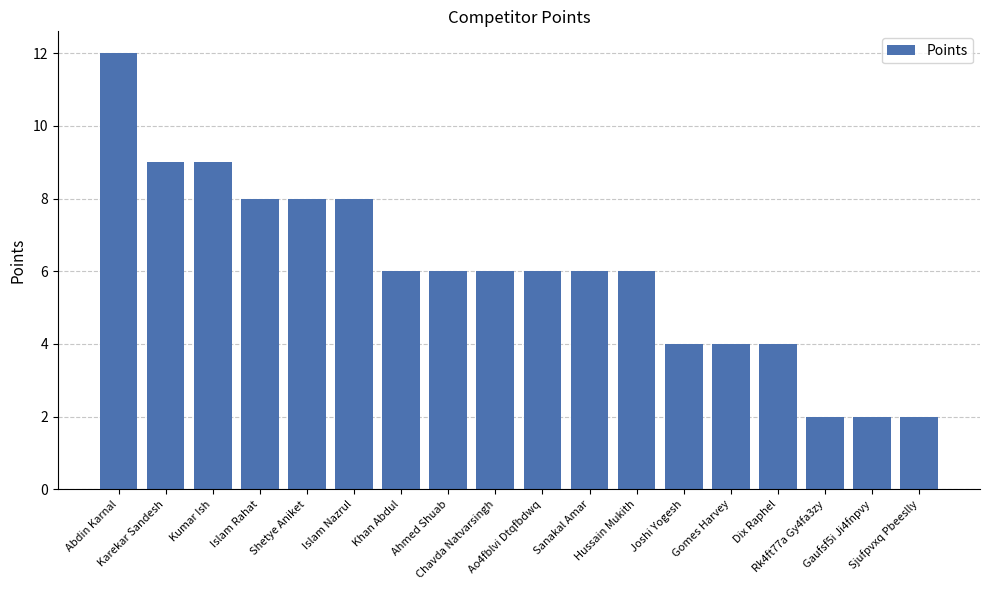

Count the number of data series in this chart.

1